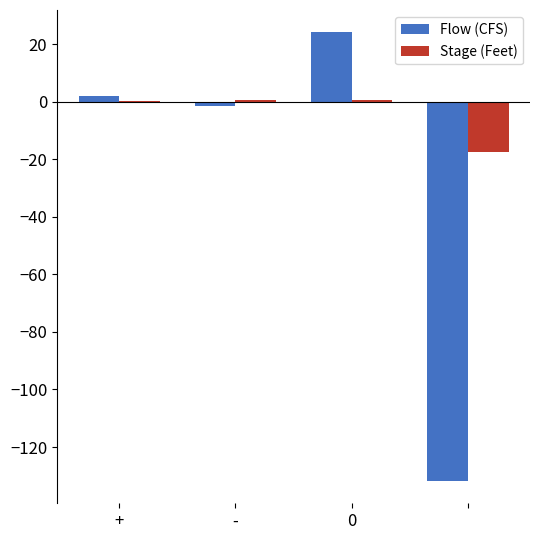

What is the sum of all Stage (Feet) values?

-16.1